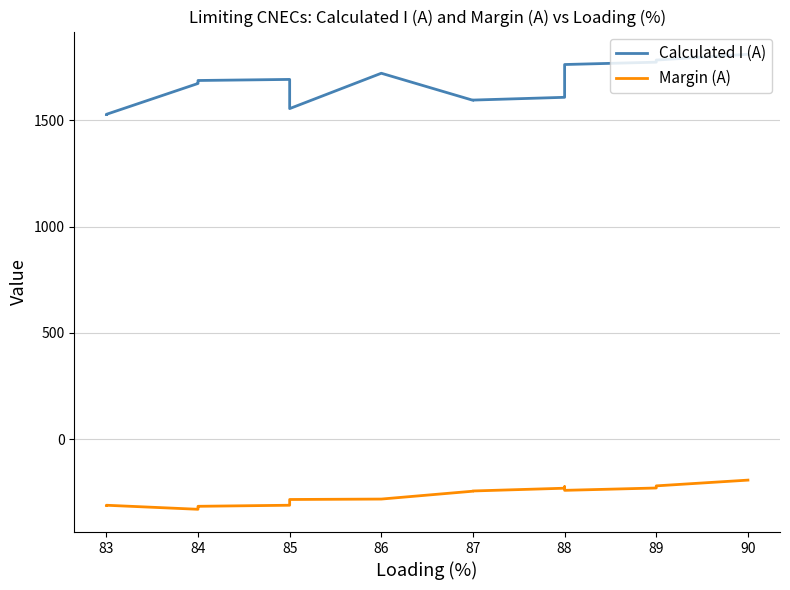

True or false: Margin (A) and Calculated I (A) intersect in this chart.

False